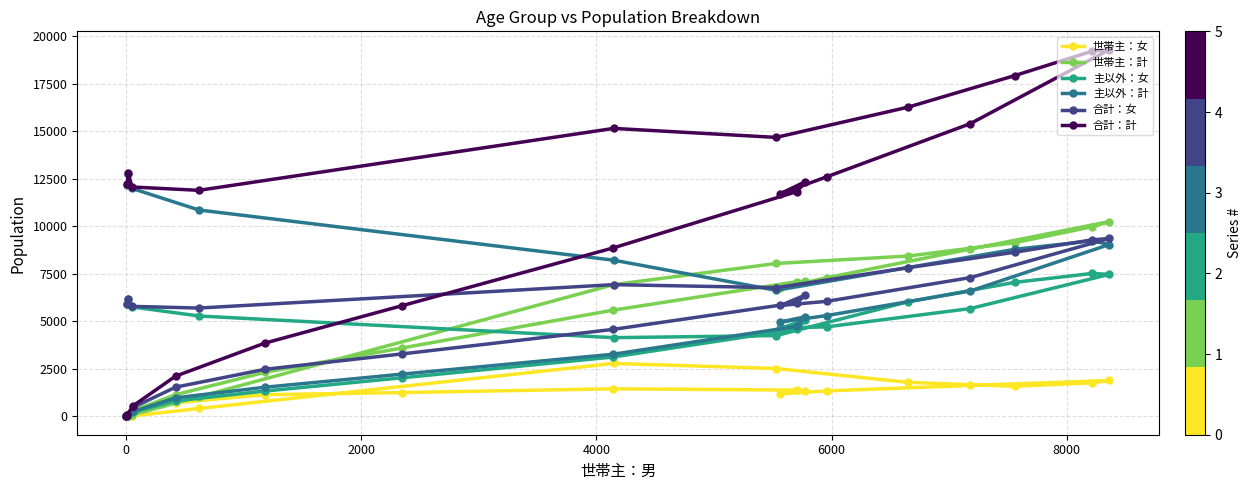

Reading right to left, list all the values displayed in this chart.

世帯主：女: 2	28	249	723	1144	1257	1453	1387	1329	1193	1343	1629	1892	1767	1587	1792	2522	2791	418	27	7	11
世帯主：計: 3	32	309	1142	2323	3604	5594	7094	7105	6758	7301	8808	10256	9982	9144	8443	8051	6937	1036	76	22	20
主以外：女: 2	30	232	817	1336	2034	3128	4599	5057	4649	4714	5676	7478	7525	7055	6036	4255	4146	5287	5766	6199	5921
主以外：計: 2	36	260	978	1537	2227	3273	4745	5248	4969	5309	6599	9050	9240	8794	7837	6637	8225	10866	12001	12773	12196
合計：女: 4	58	481	1540	2480	3291	4581	5986	6386	5842	6057	7305	9370	9292	8642	7828	6777	6937	5705	5793	6206	5932
合計：計: 5	68	569	2120	3860	5831	8867	11839	12353	11727	12610	15407	19306	19222	17938	16280	14688	15162	11902	12077	12795	12216